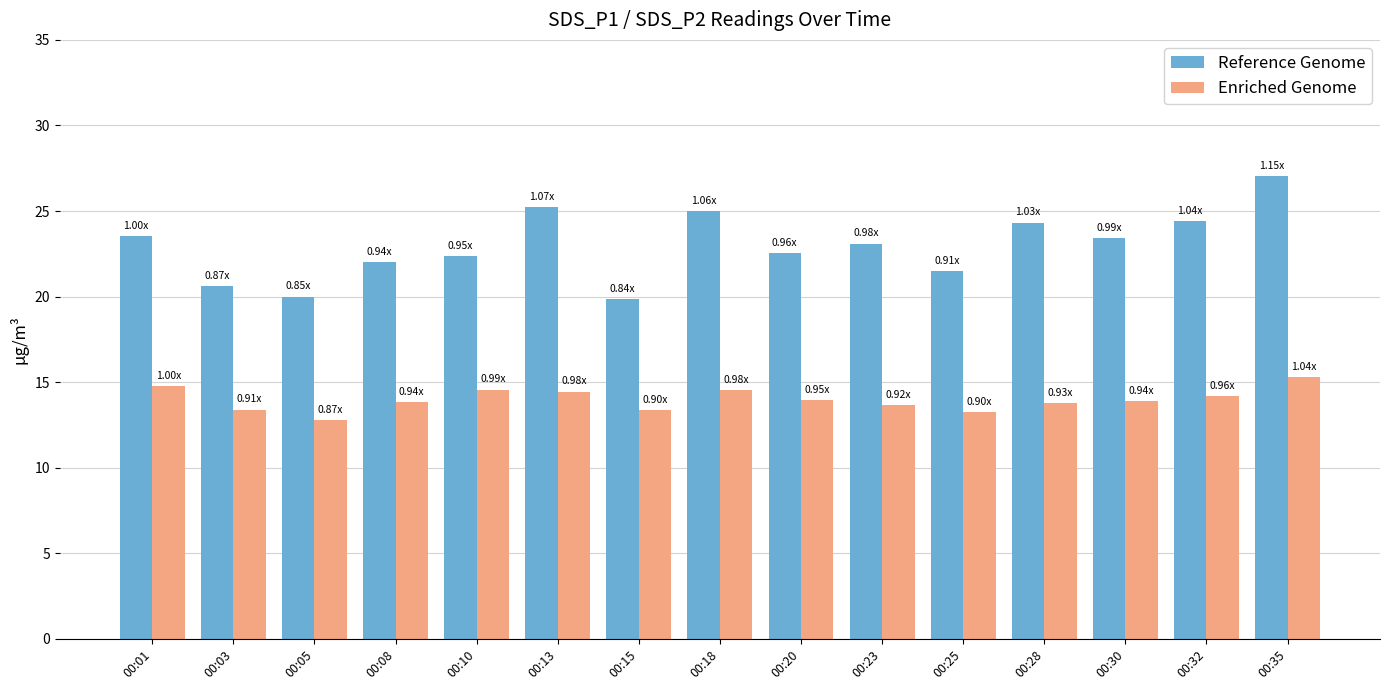

Which series has the largest range (max minus min)?

Reference Genome